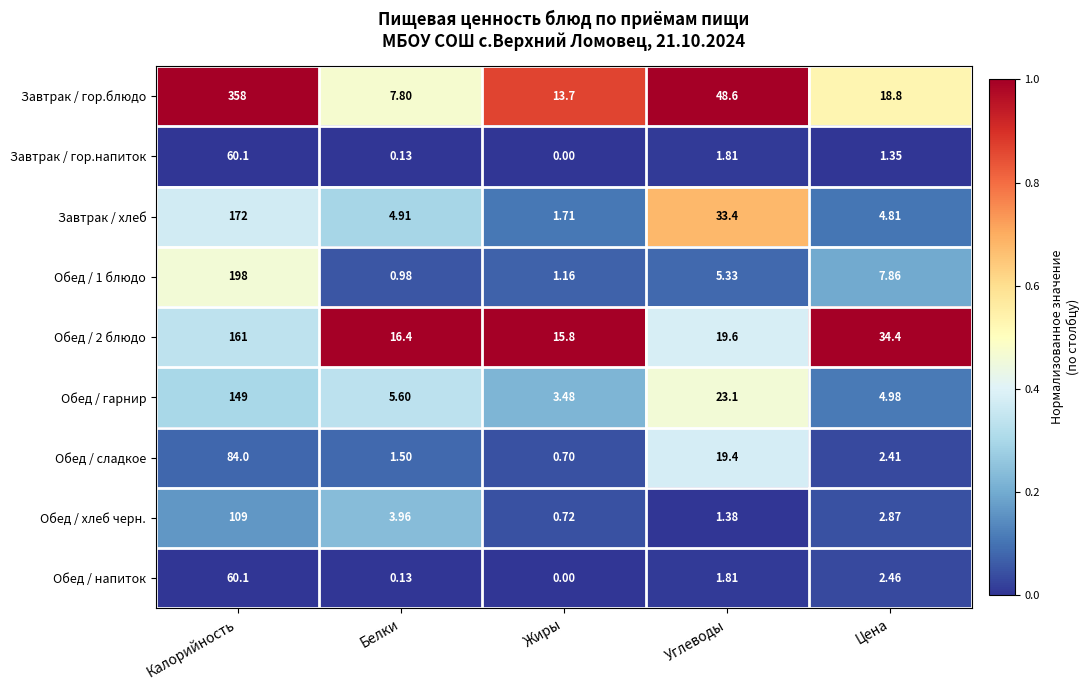

Which category has the highest value across all series?

Калорийность